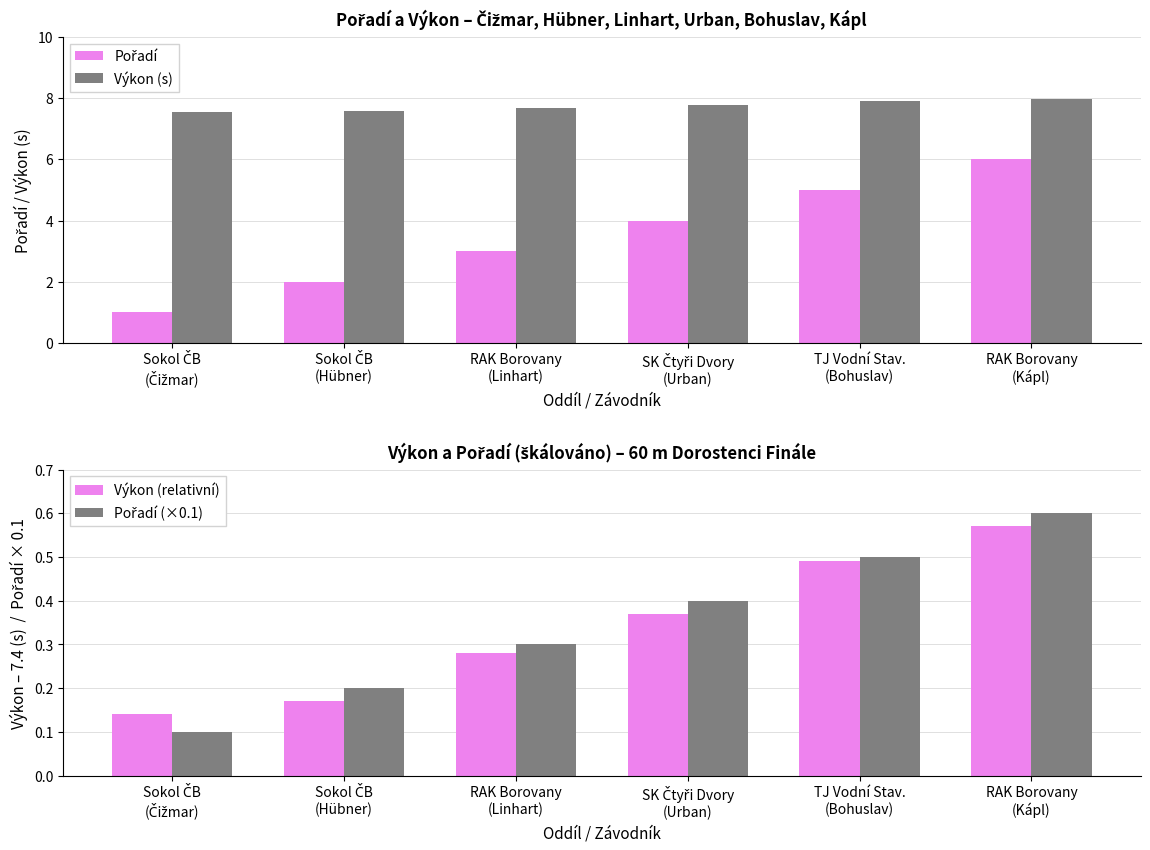

Is it true that Pořadí (×0.1) equals 0.1 at RAK Borovany
(Linhart)?

False